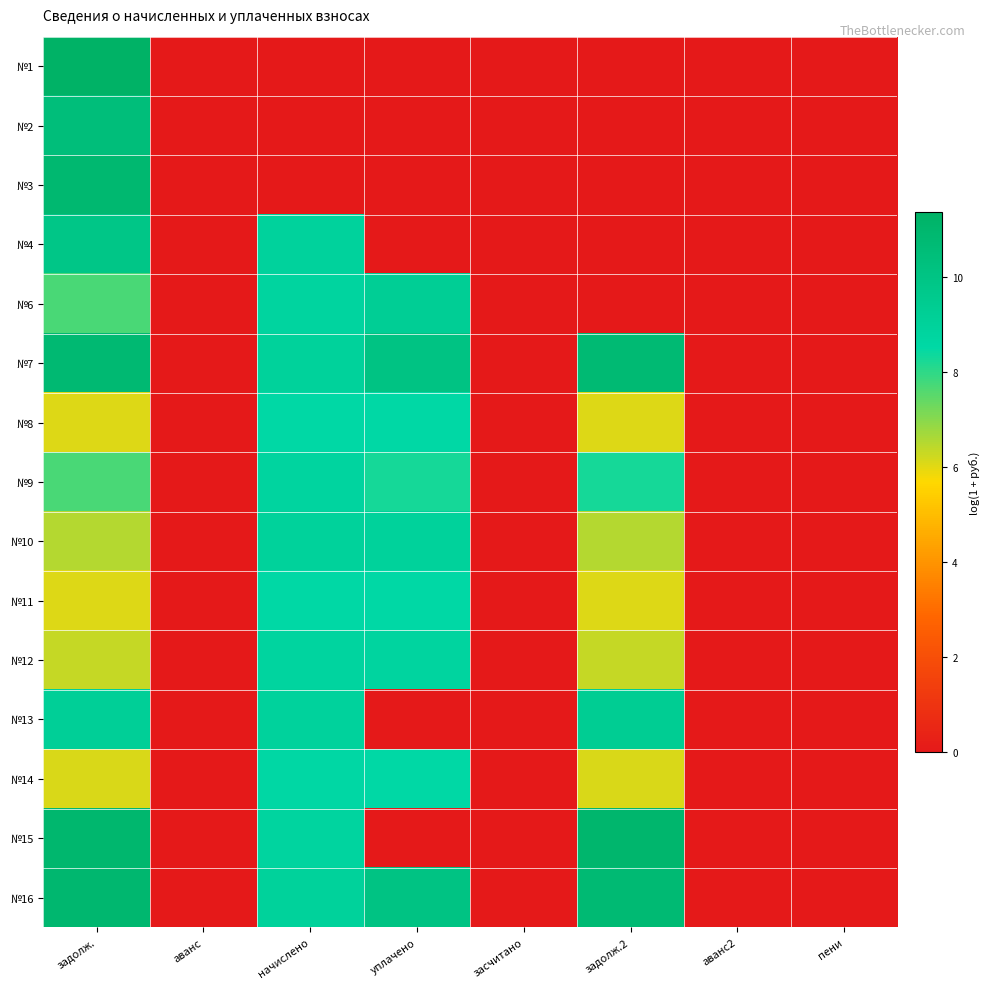

How many series are shown in this chart?

15